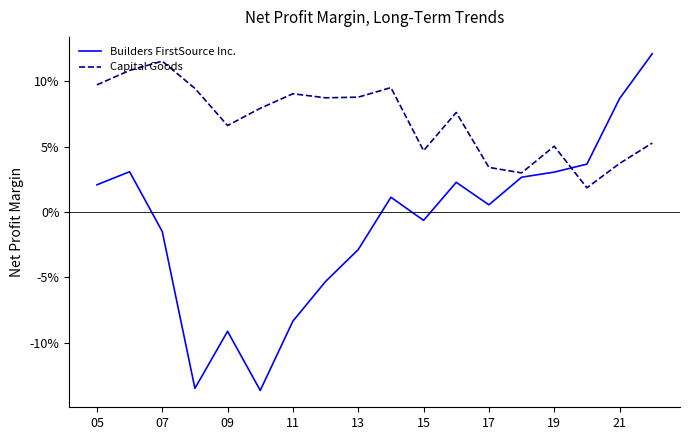

Which series has the largest total across all categories?

Capital Goods